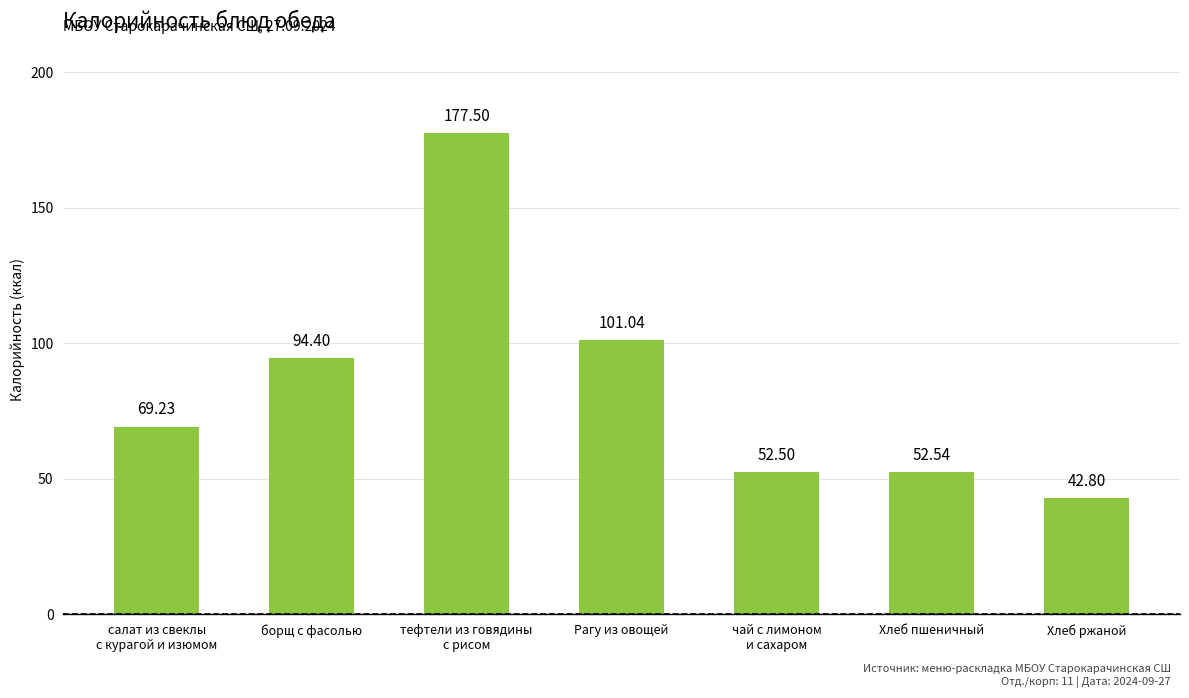

List the labels in order of value, smallest first.

Хлеб ржаной, чай с лимоном
и сахаром, Хлеб пшеничный, салат из свеклы
с курагой и изюмом, борщ с фасолью, Рагу из овощей, тефтели из говядины
с рисом